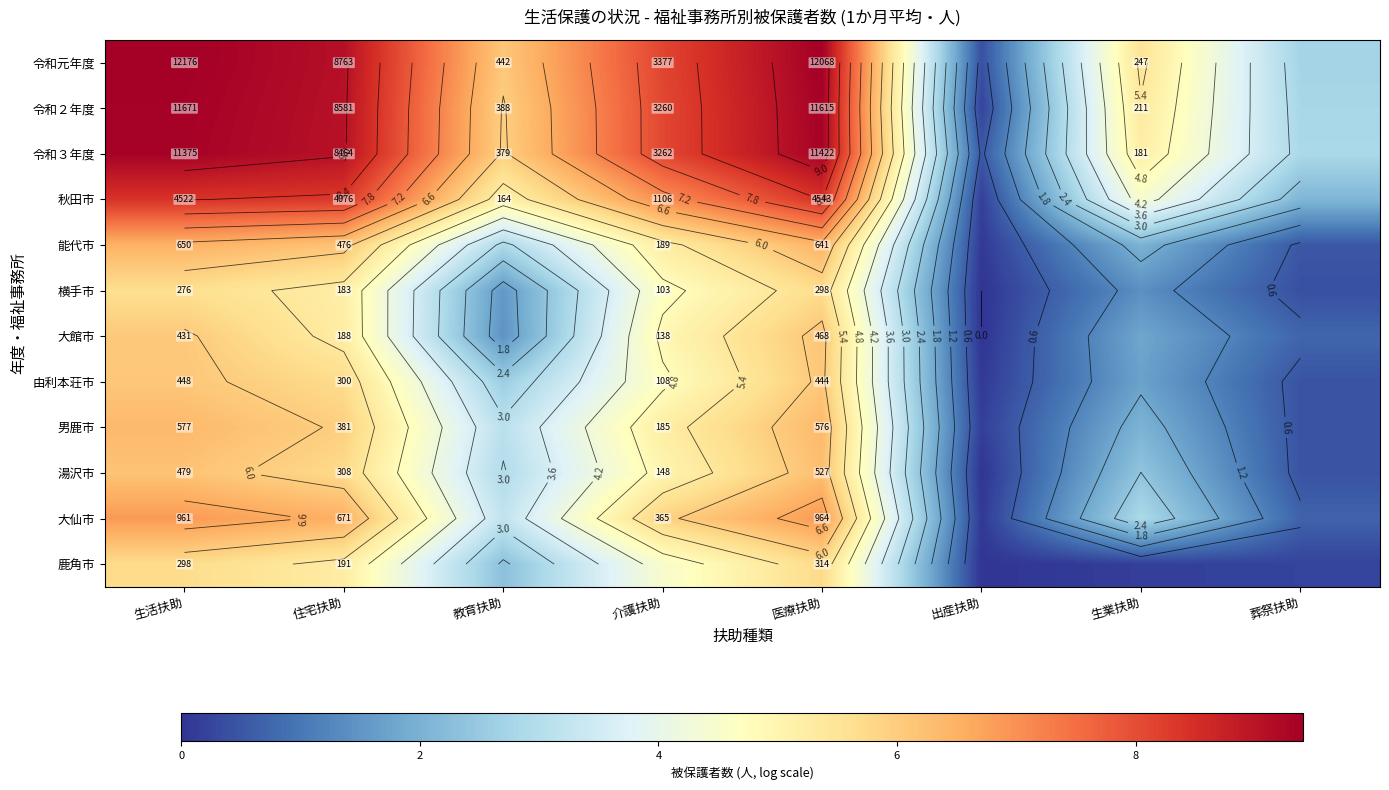

Count the number of data series in this chart.

12